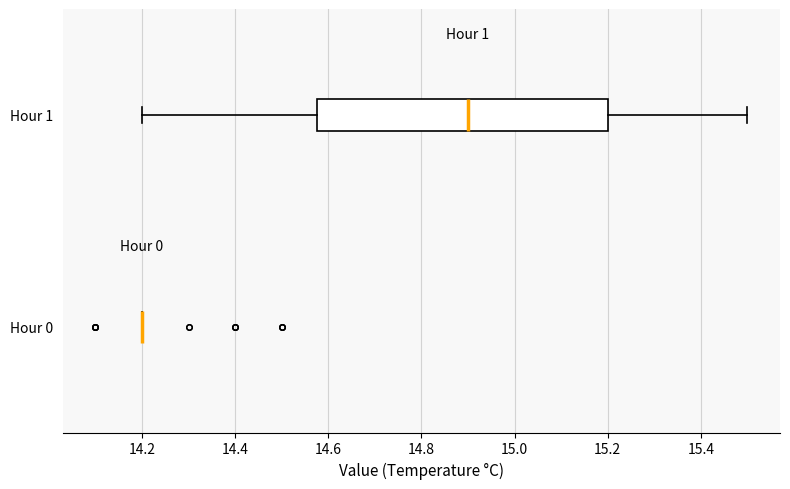

Reading bottom to top, read every box against the x-axis: the position of its median line, the range the box covers, and the ends of its whiskers. The values are not printed on the chart, so give them approximately, as read against the axis.

Hour 0: box collapsed to a line at 14.20, whiskers 14.20 to 14.20
Hour 1: median 14.90, box 14.58 to 15.20, whiskers 14.20 to 15.50